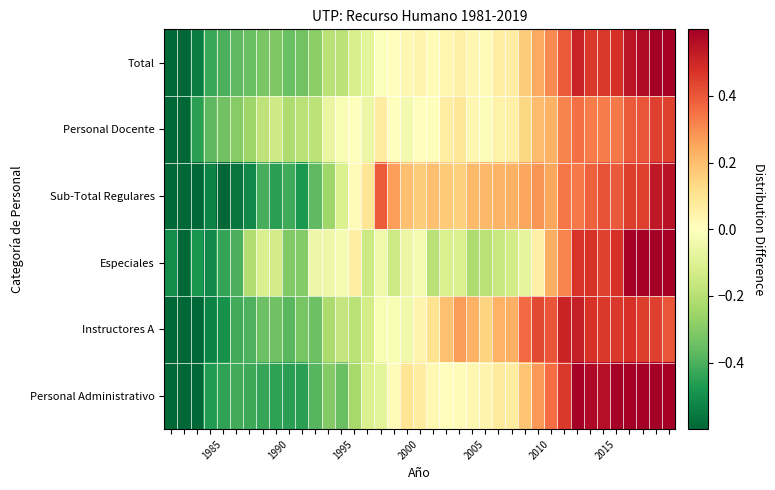

At which category does the chart reach its peak across all series?

38